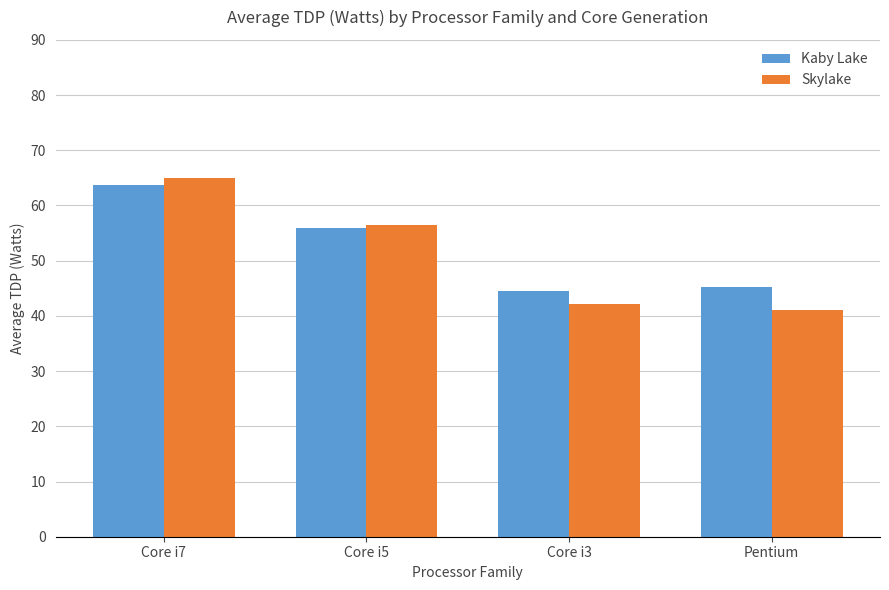

What are all the series names shown in the legend?

Kaby Lake, Skylake